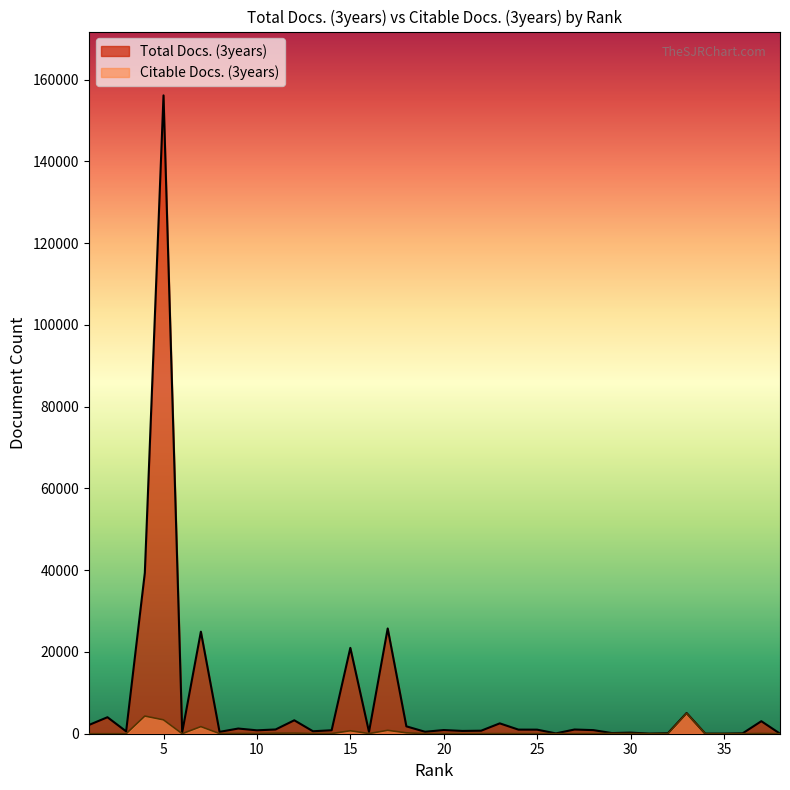

Which series has the widest spread of values?

Total Docs. (3years)